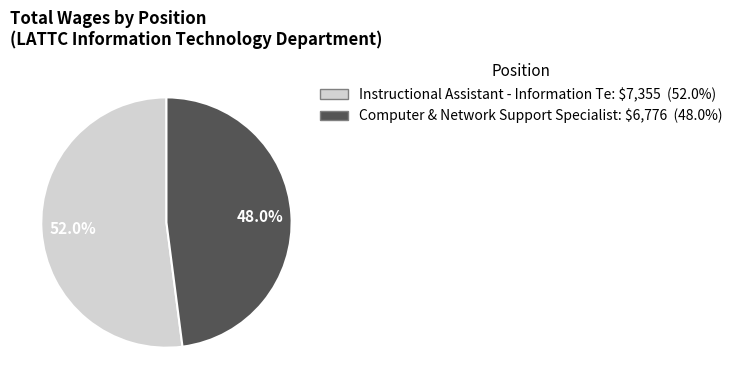

To the nearest percent, what is the average slice percentage?

50%